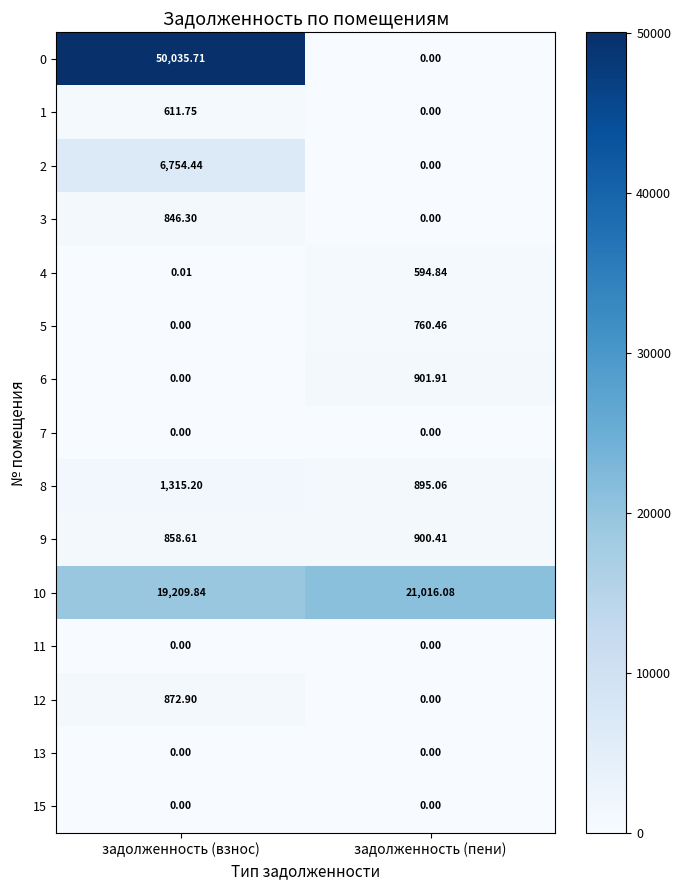

What is the total value across all series at задолженность (пени)?

25068.8